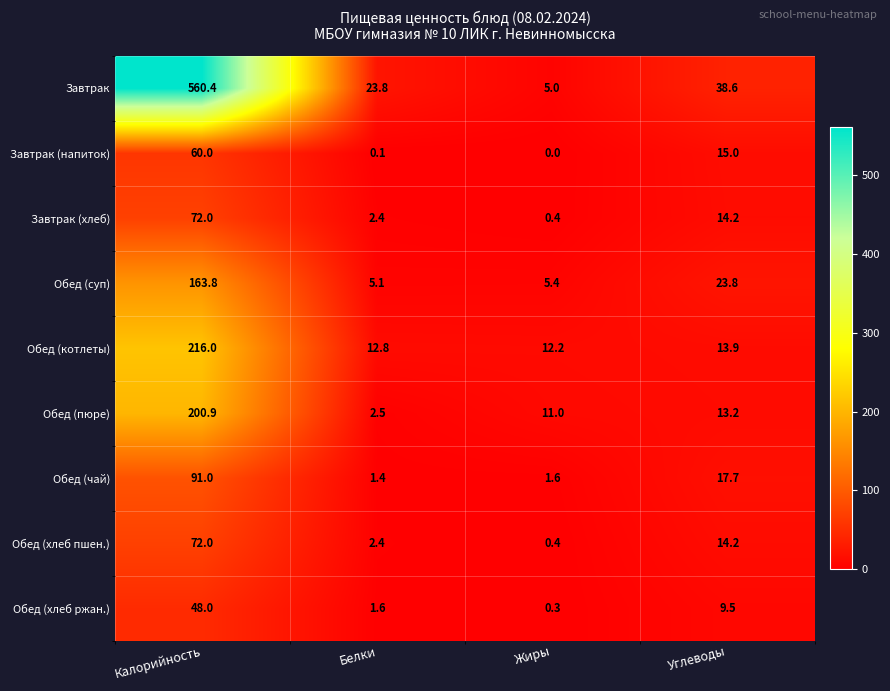

What is the lowest value of the Обед (котлеты) series?

12.2